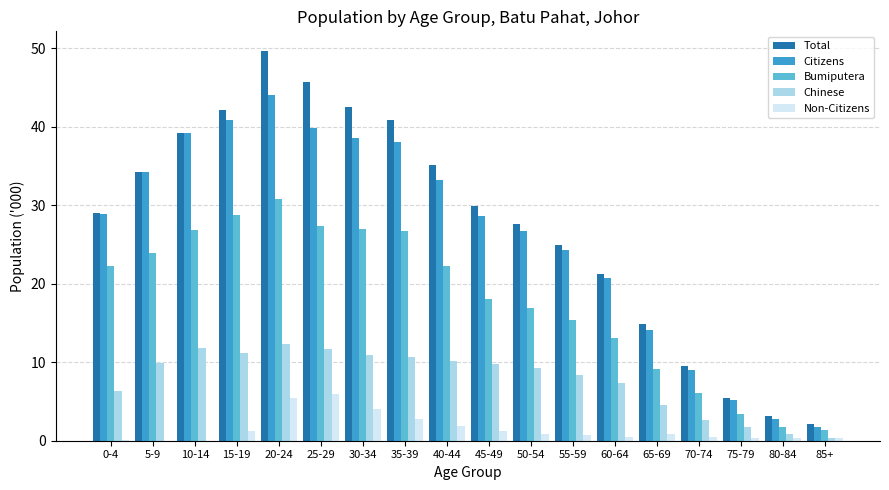

Where is Non-Citizens nearest to the value 2?

40-44